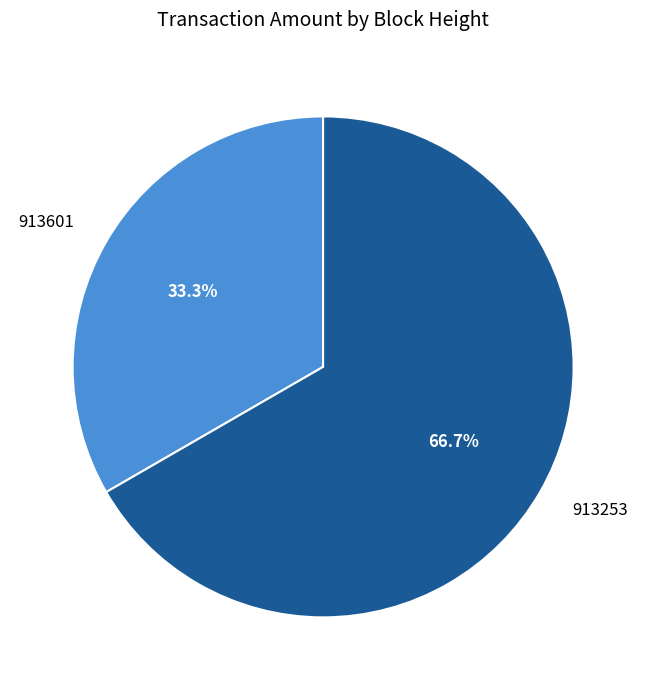

To the nearest percent, what portion does 913601 represent?

33%